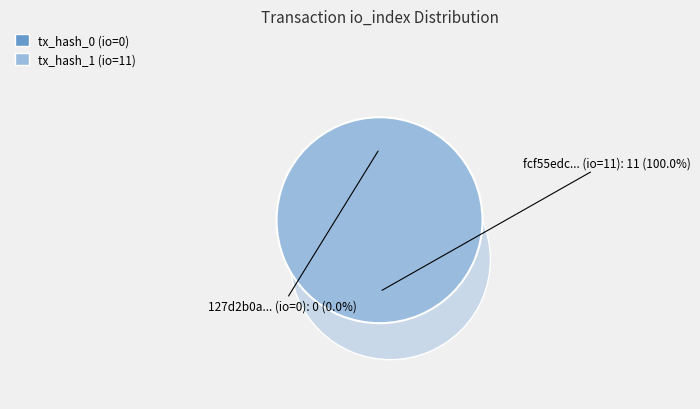

True or false: tx_hash_0 (io_index=0) accounts for 1% of the total.

False